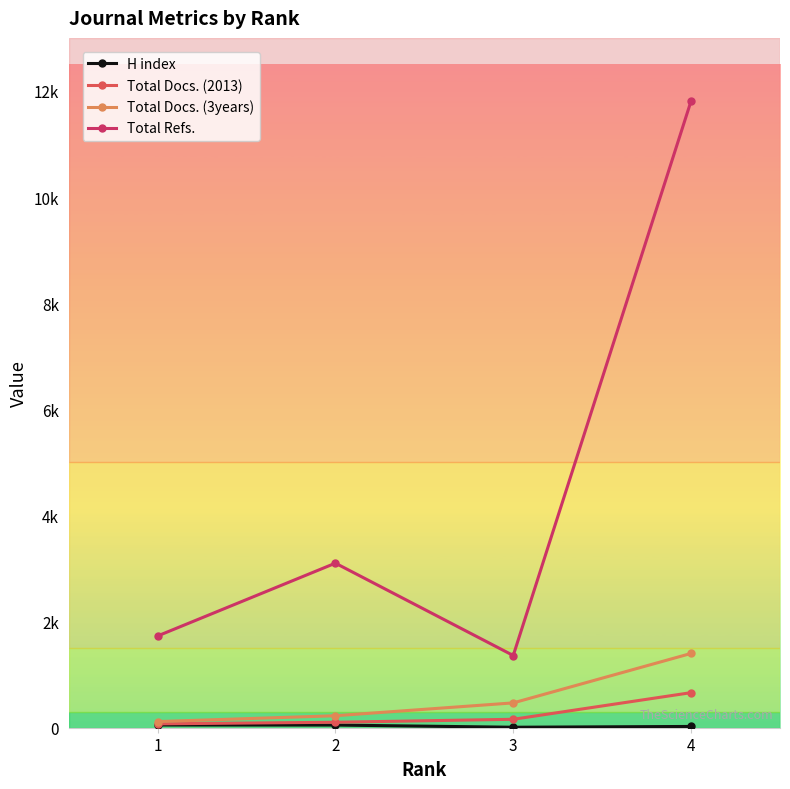

Reading left to right, what are all the values shown in this chart?

H index: 1=51	2=50	3=9	4=24
Total Docs. (2013): 1=73	2=103	3=159	4=661
Total Docs. (3years): 1=116	2=226	3=468	4=1400
Total Refs.: 1=1729	2=3101	3=1361	4=11811